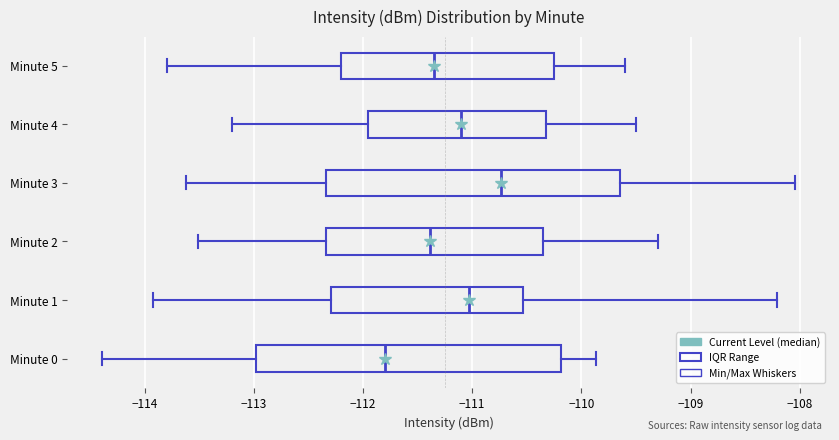

Reading bottom to top, transcribe this box plot: for each box, give where its median line is, the range the box spans, and where its two whiskers end, as read against the x-axis. The values are not printed on the chart, so give them approximately, as read against the axis.

Minute 0: median -111.8, box -113.0 to -110.2, whiskers -114.4 to -109.9
Minute 1: median -111.0, box -112.3 to -110.5, whiskers -113.9 to -108.2
Minute 2: median -111.4, box -112.3 to -110.4, whiskers -113.5 to -109.3
Minute 3: median -110.7, box -112.3 to -109.6, whiskers -113.6 to -108.0
Minute 4: median -111.1, box -111.9 to -110.3, whiskers -113.2 to -109.5
Minute 5: median -111.3, box -112.2 to -110.2, whiskers -113.8 to -109.6